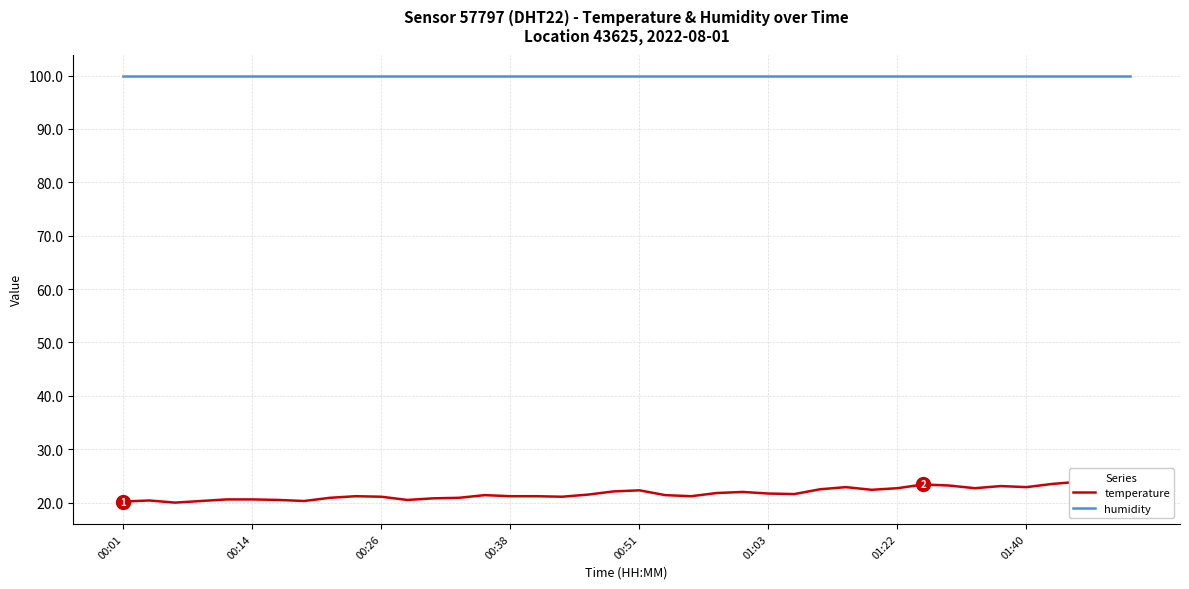

Does the chart have visible grid lines?

Yes